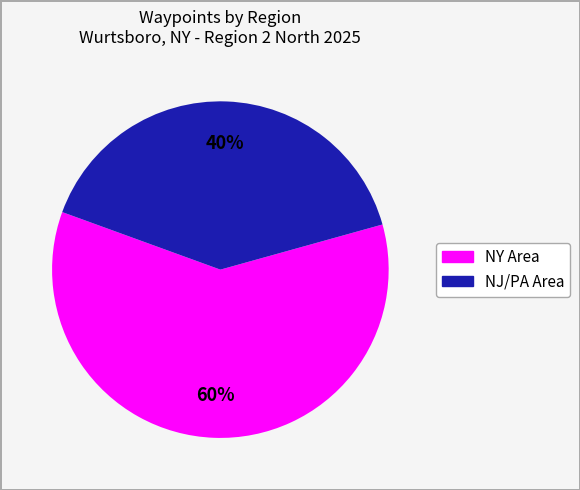

To the nearest percent, what is the average slice percentage?

50%